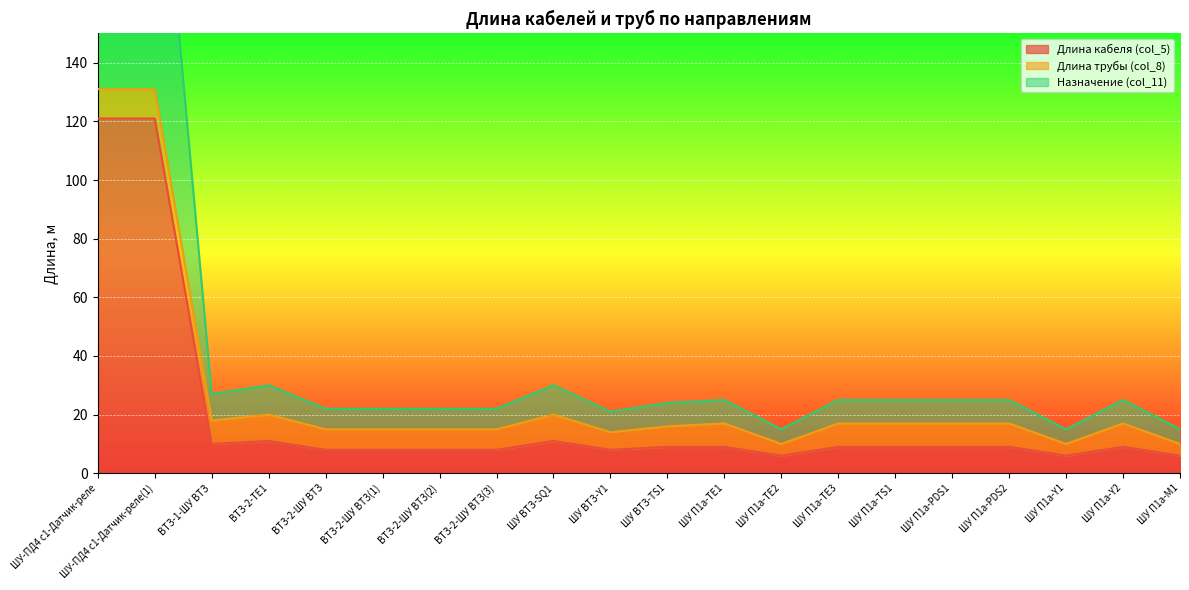

What is the sum of all Длина кабеля (col_5) values?

395